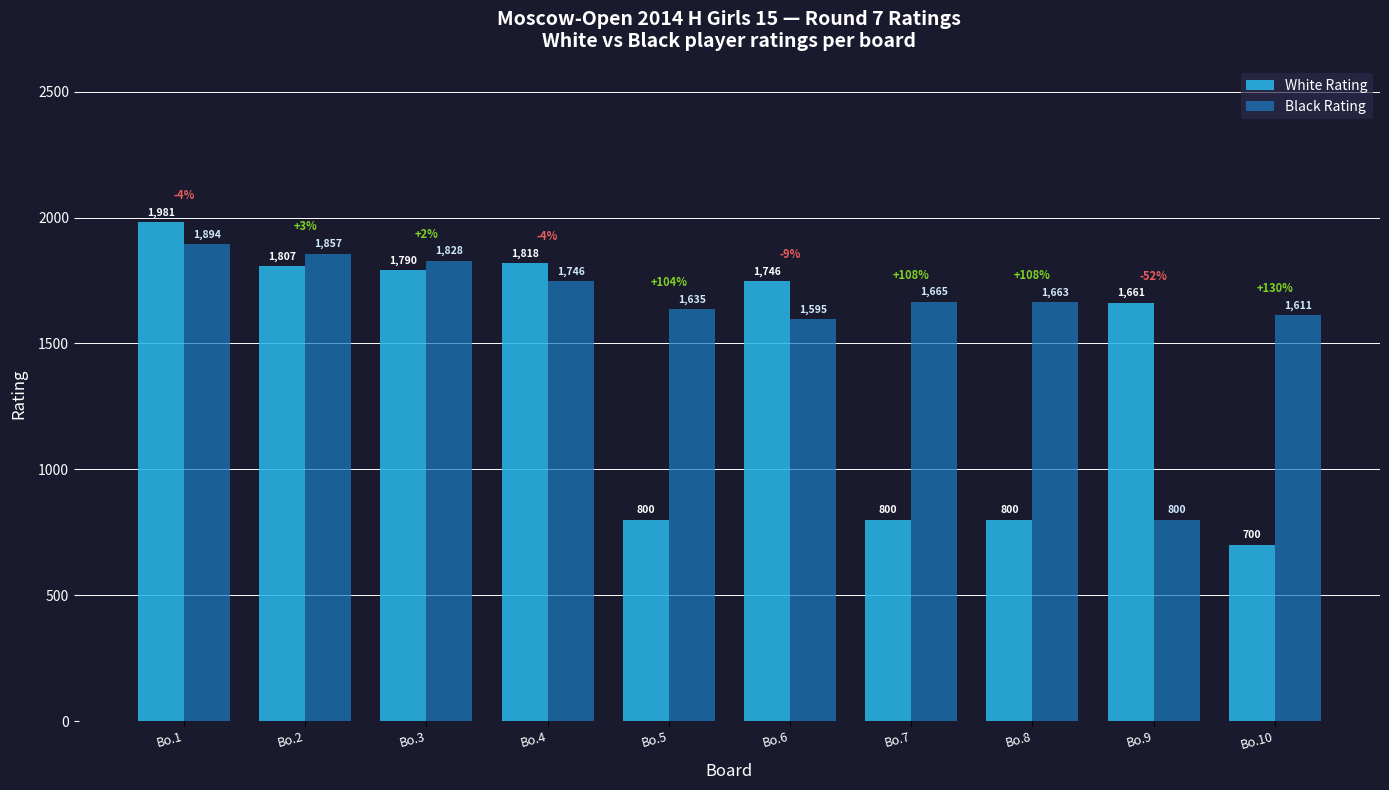

List the series in order of their peak value, highest first.

White Rating, Black Rating